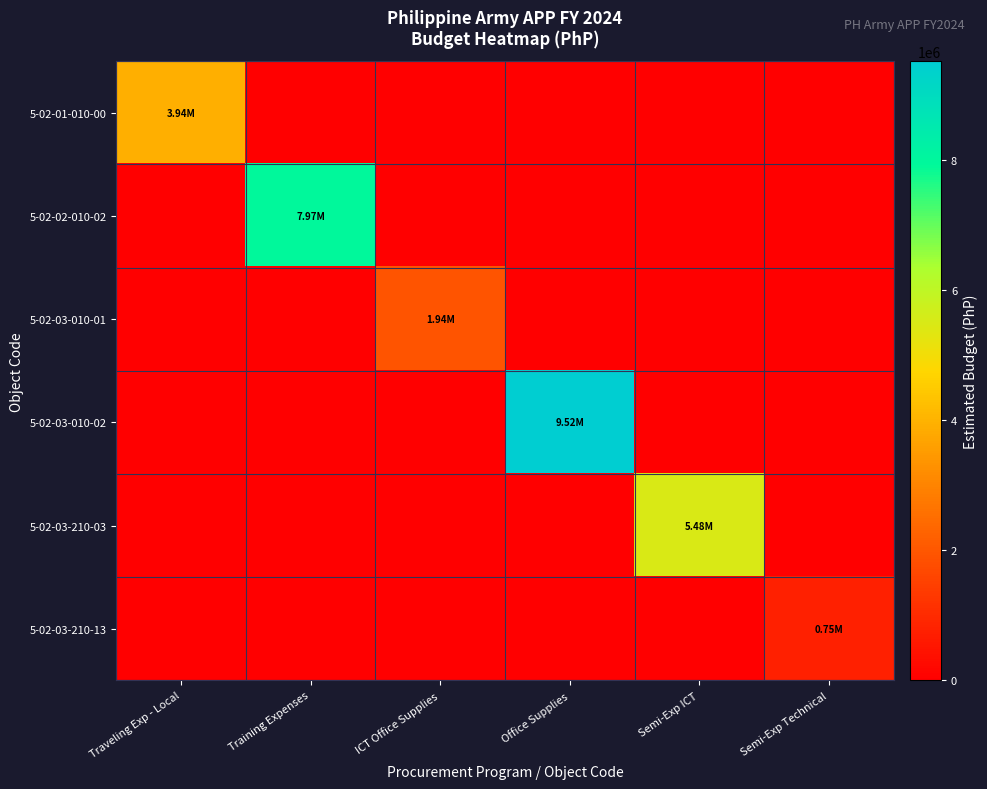

Count the number of data series in this chart.

6